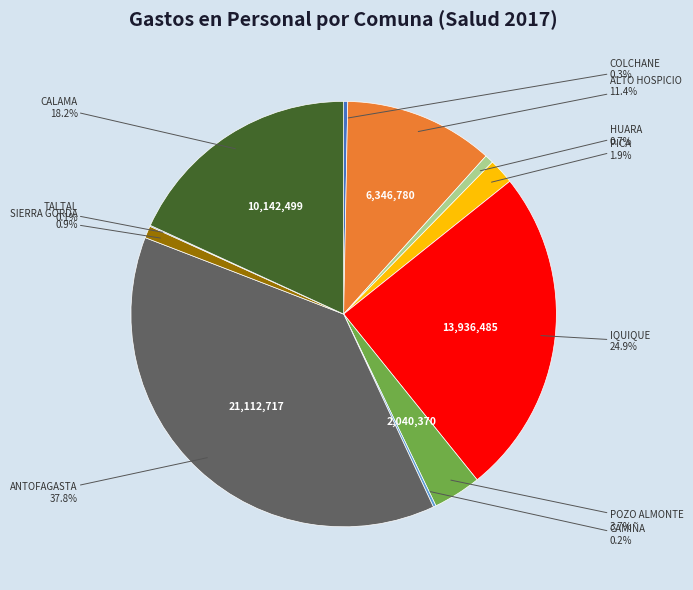

Is there any slice that represents more than half of the pie?

No